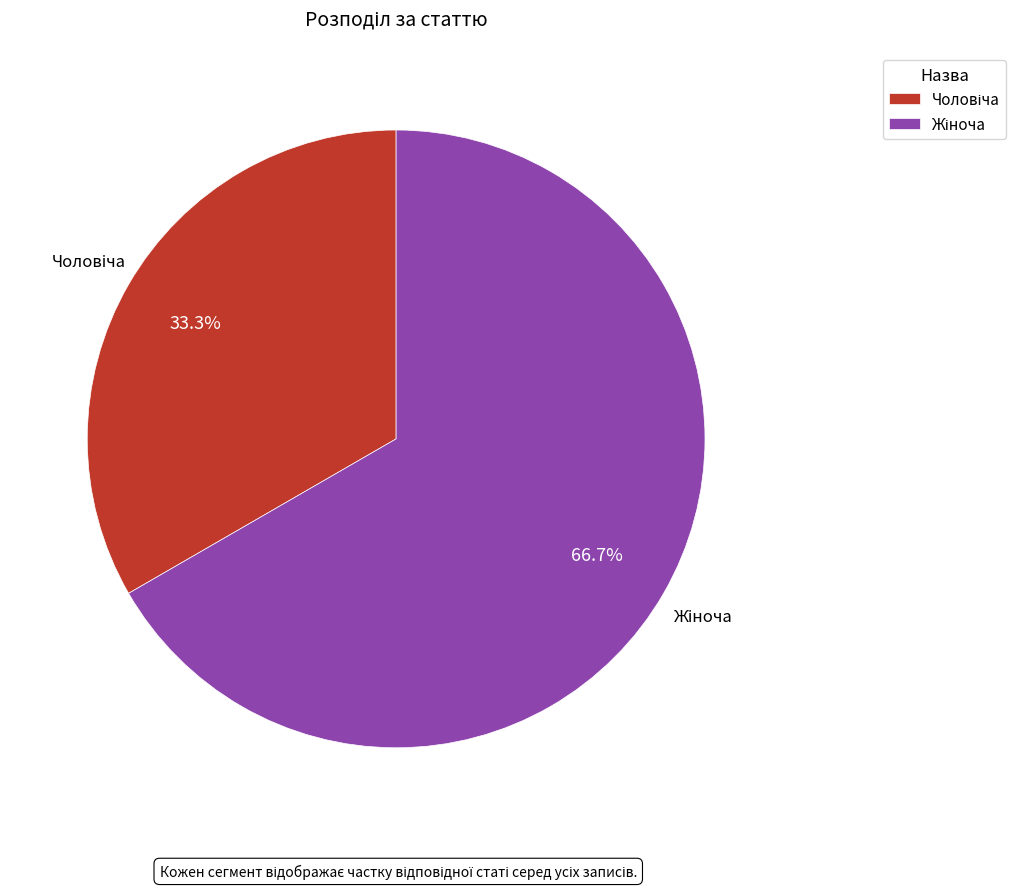

Is there a majority slice in this chart?

Yes